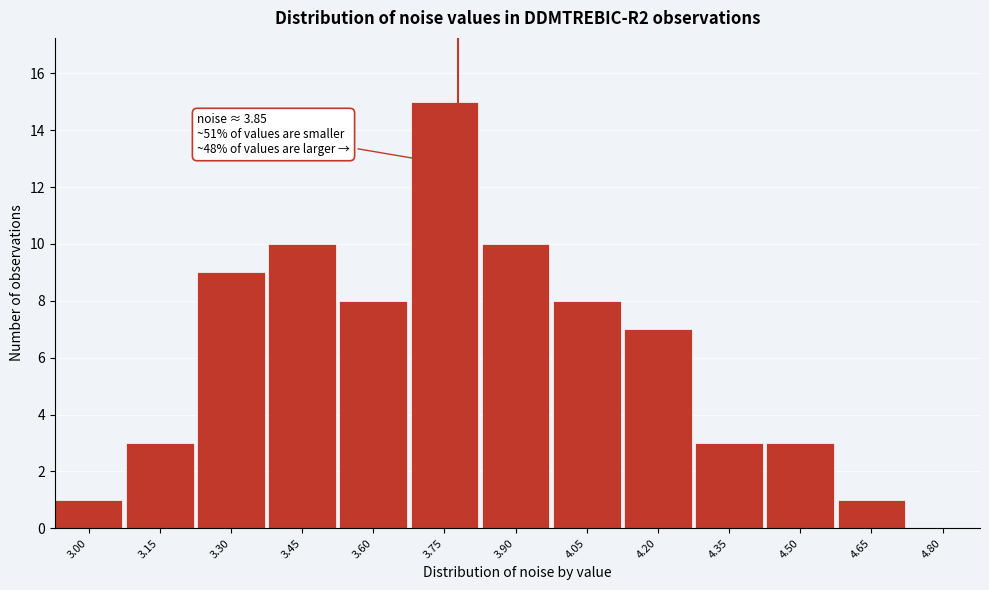

Reading left to right, extract all data points from this chart.

3.00=1	3.15=3	3.30=9	3.45=10	3.60=8	3.75=15	3.90=10	4.05=8	4.20=7	4.35=3	4.50=3	4.65=1	4.80=0